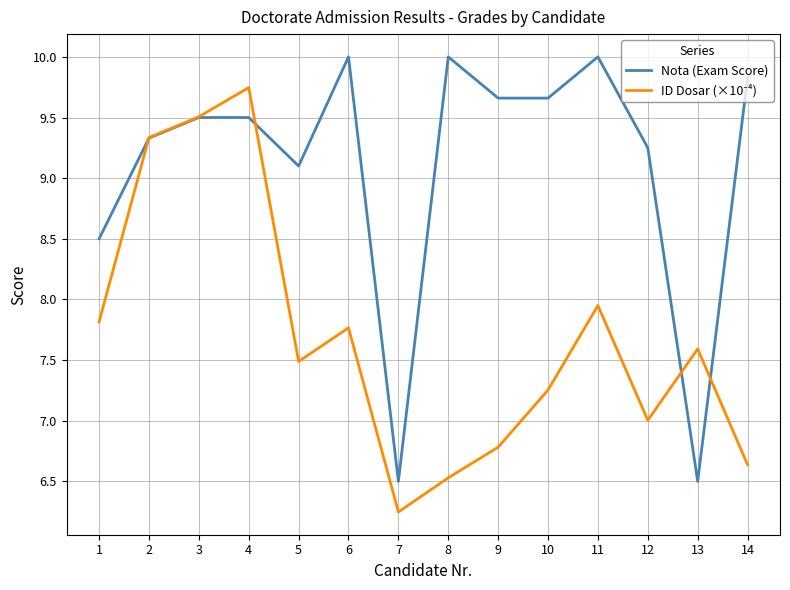

Which series has the largest range (max minus min)?

Nota (Exam Score)